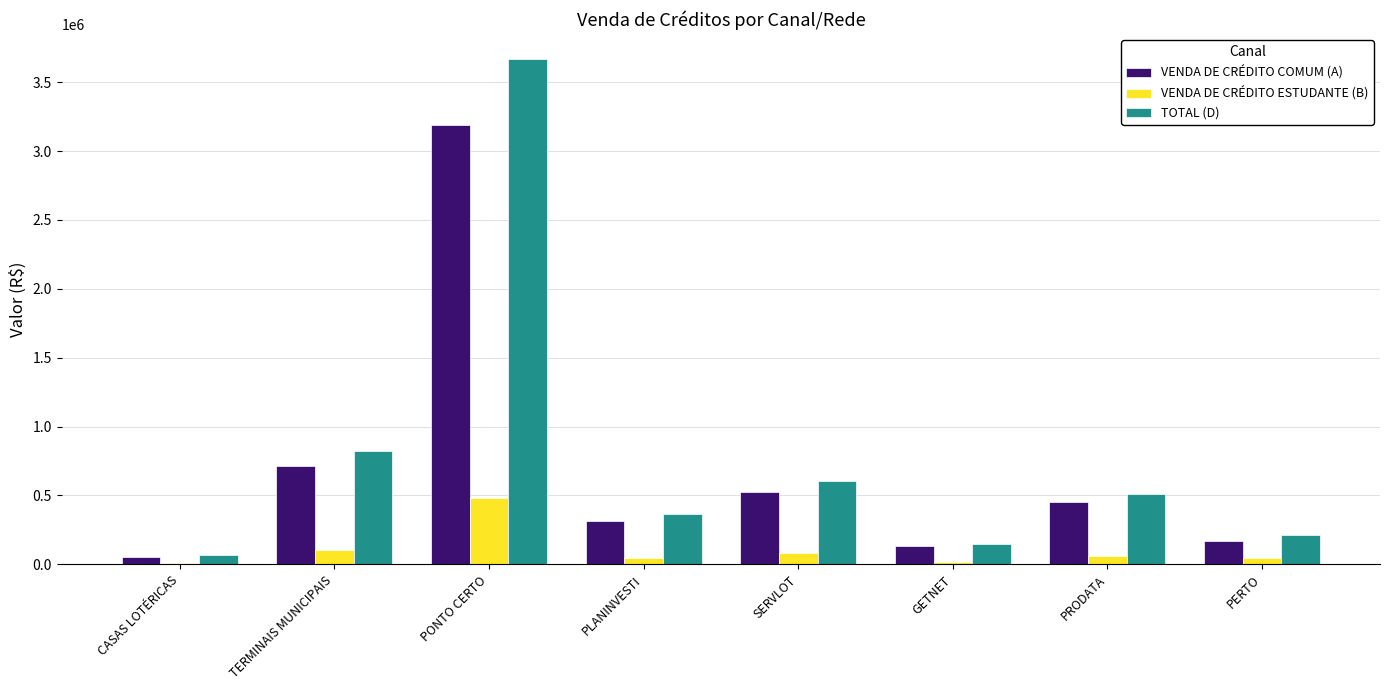

Is it true that VENDA DE CRÉDITO COMUM (A) equals 684715.8 at PRODATA?

False